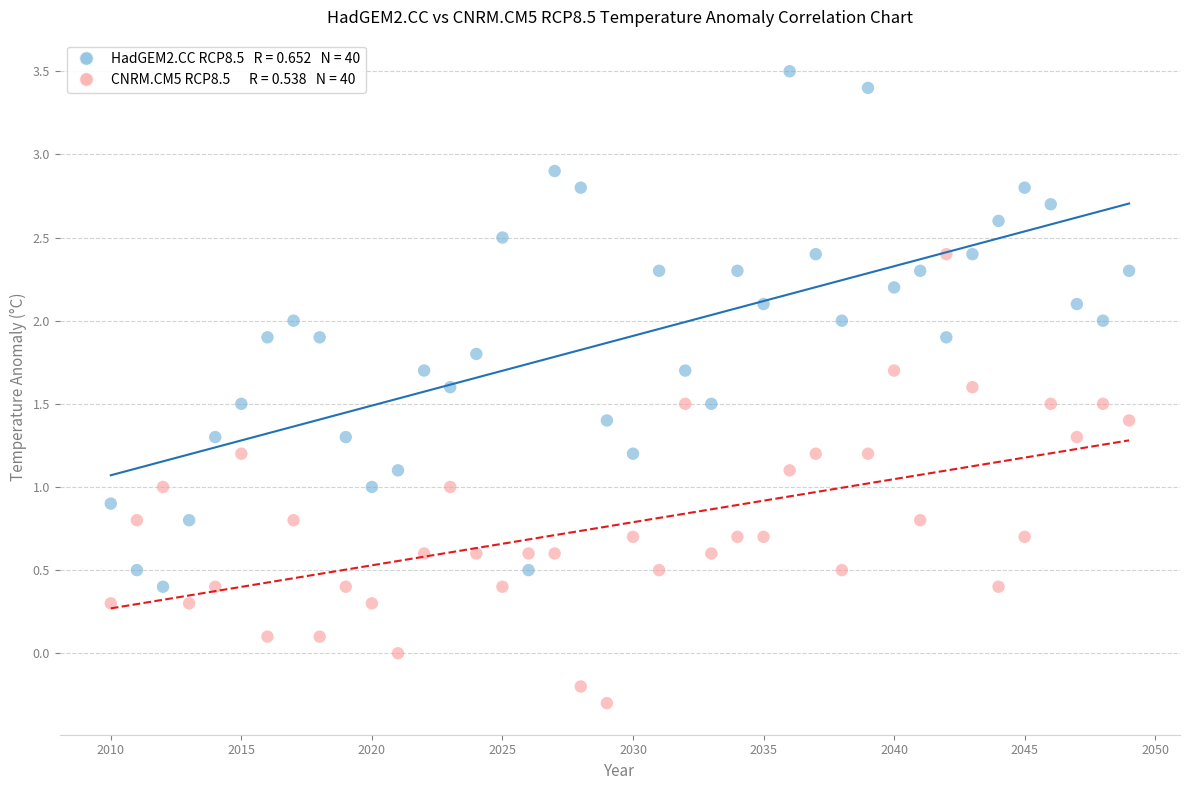

Across all data points, what is the range of X values (max minus min)?

39.0